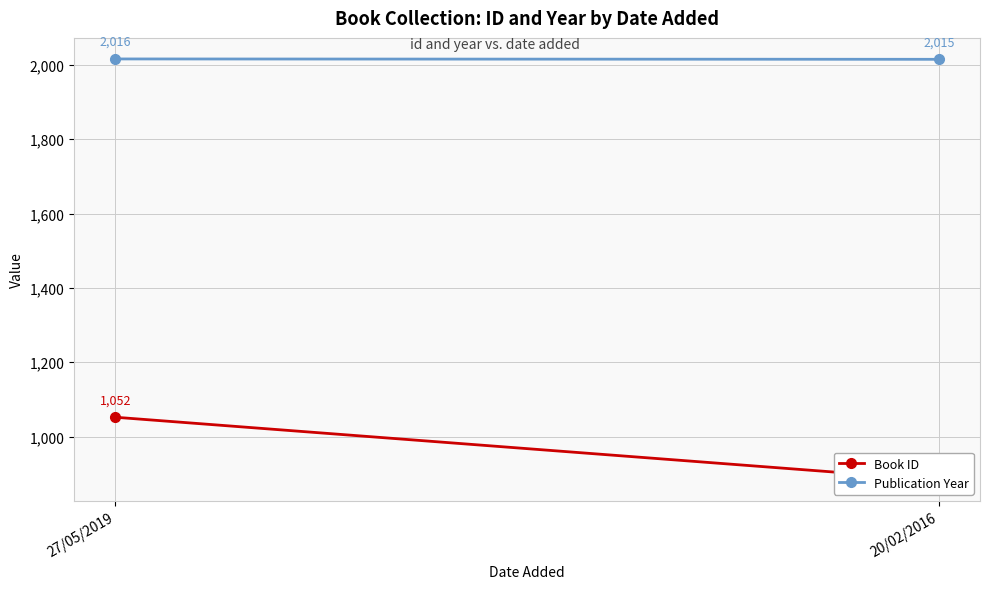

What is the lowest value of the Publication Year series?

2015